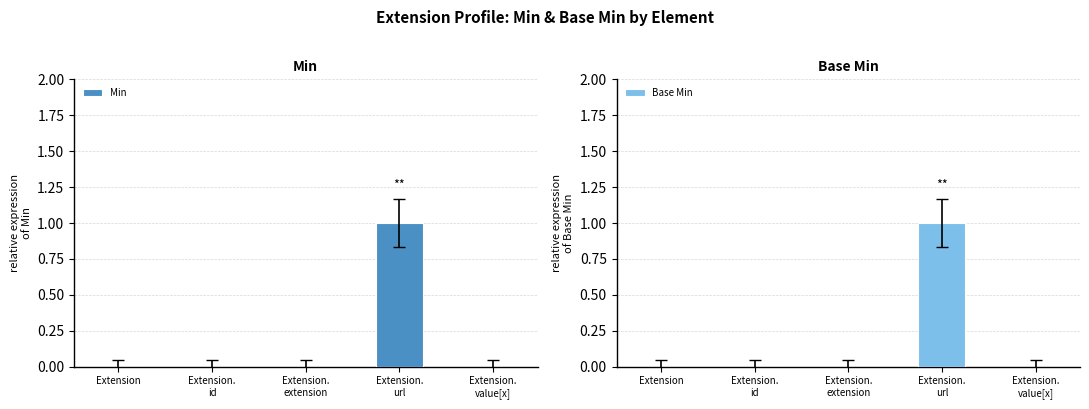

How many groups of bars are there?

5